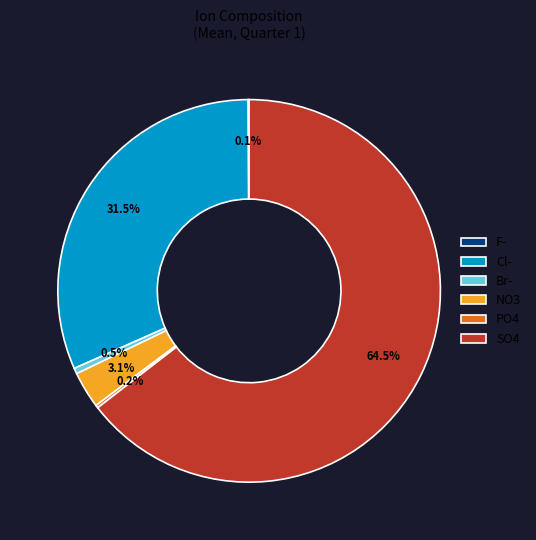

What portion of the pie excludes NO3?

96.9%